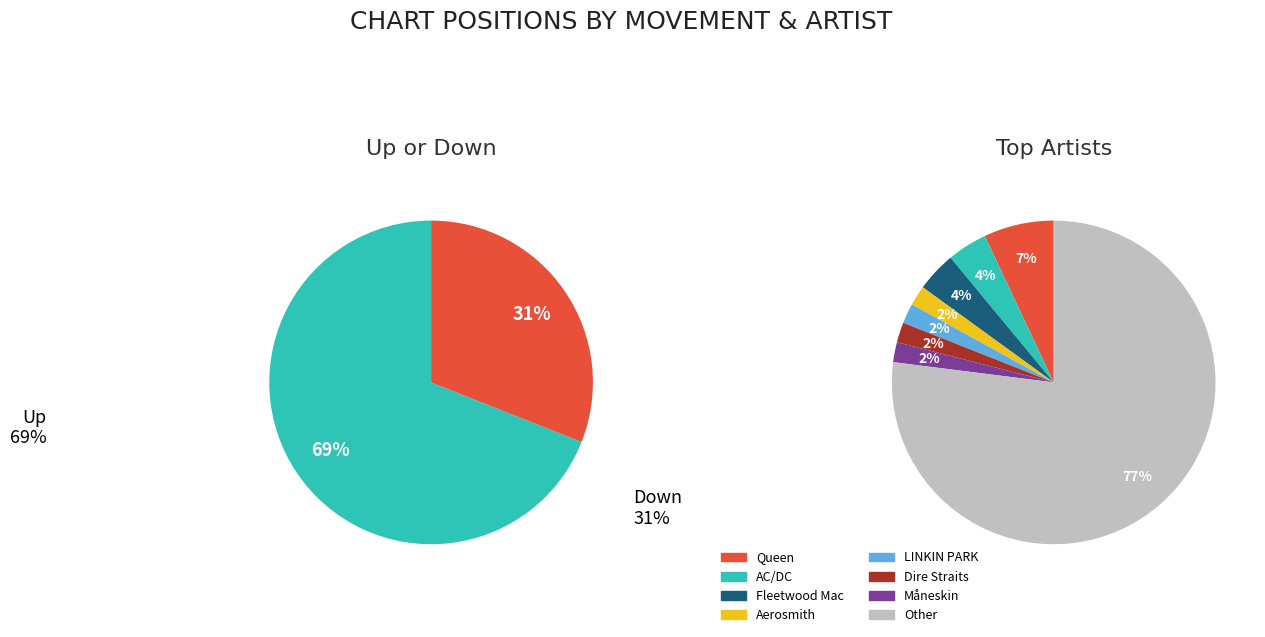

True or false: down accounts for 31% of the total.

True